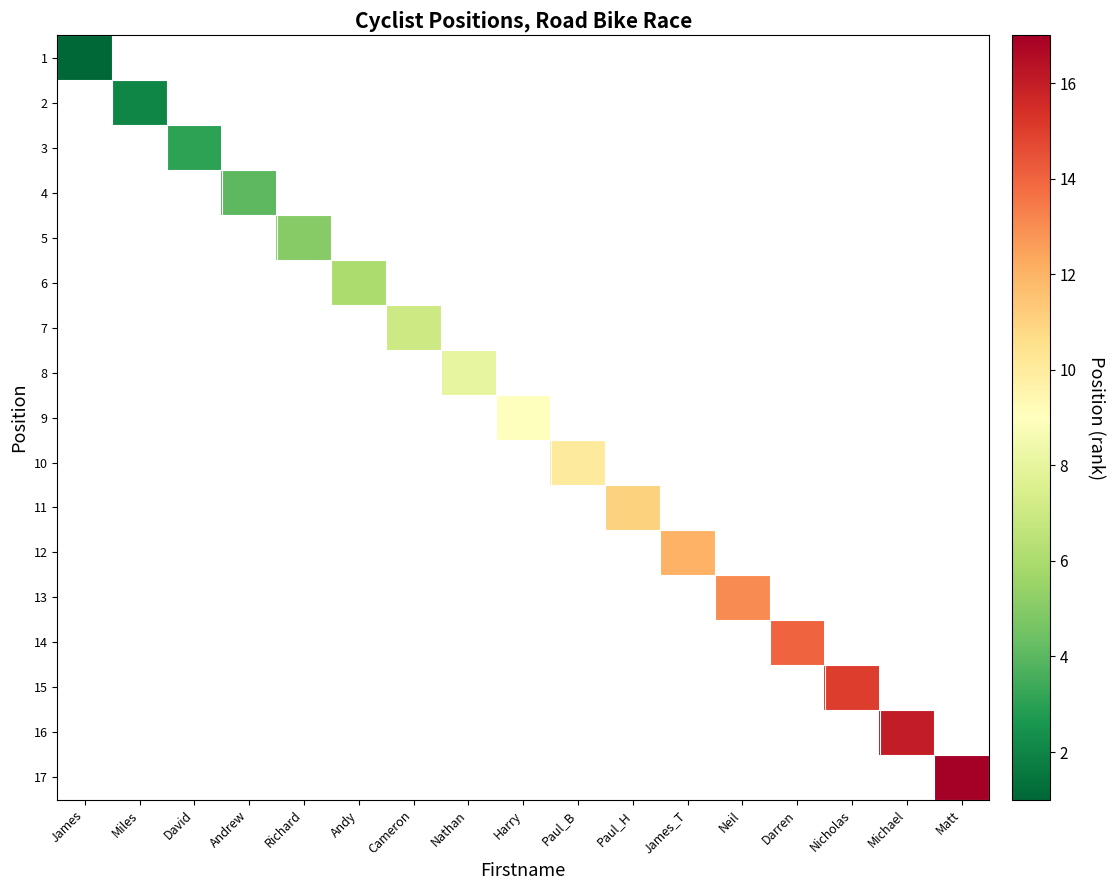

At how many categories does at least one series exceed 12?

5